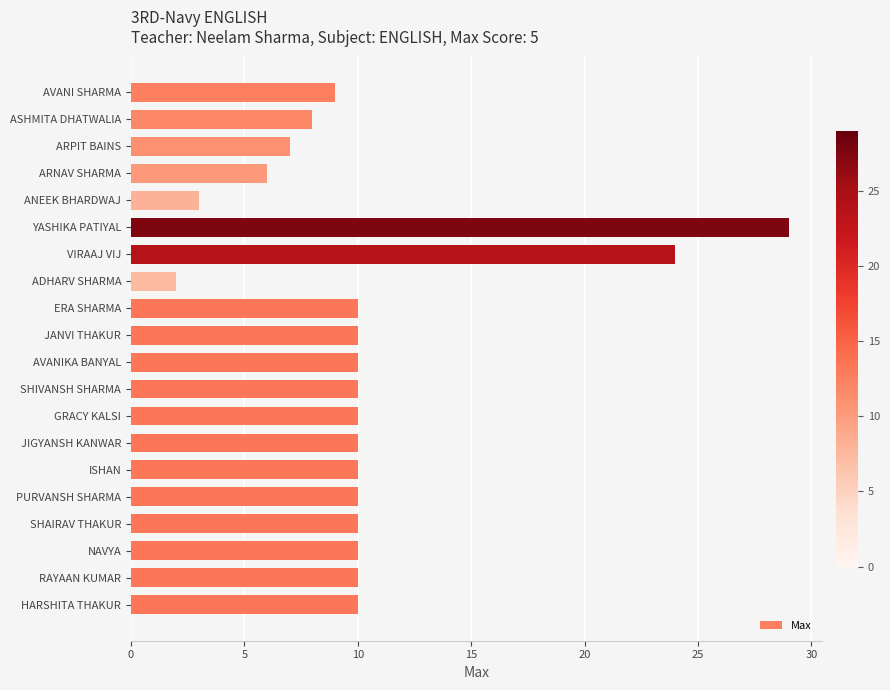

Which has a higher value, AVANIKA BANYAL or YASHIKA PATIYAL?

YASHIKA PATIYAL